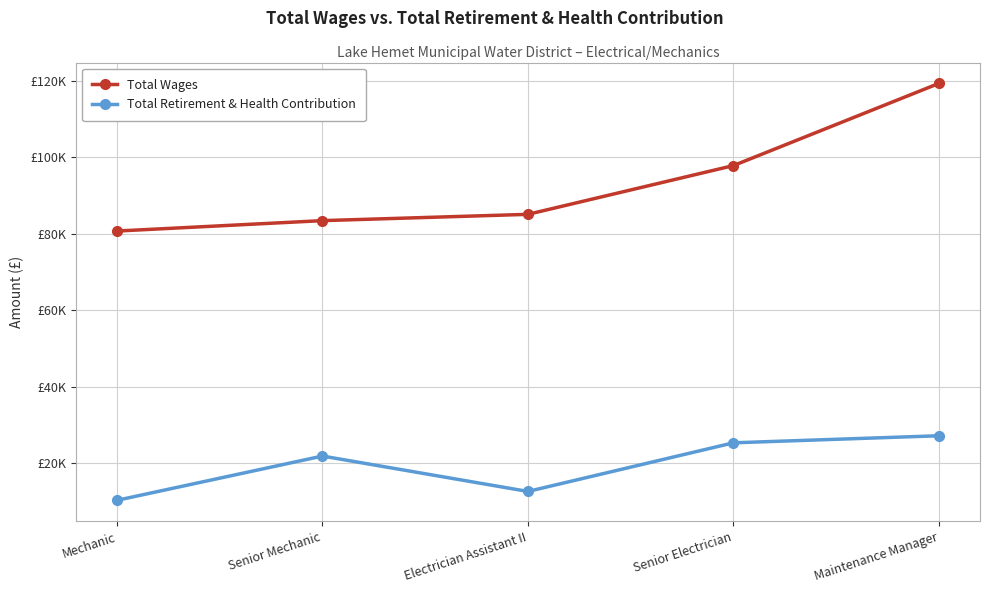

What is the label of the 1st point from the left?

Mechanic